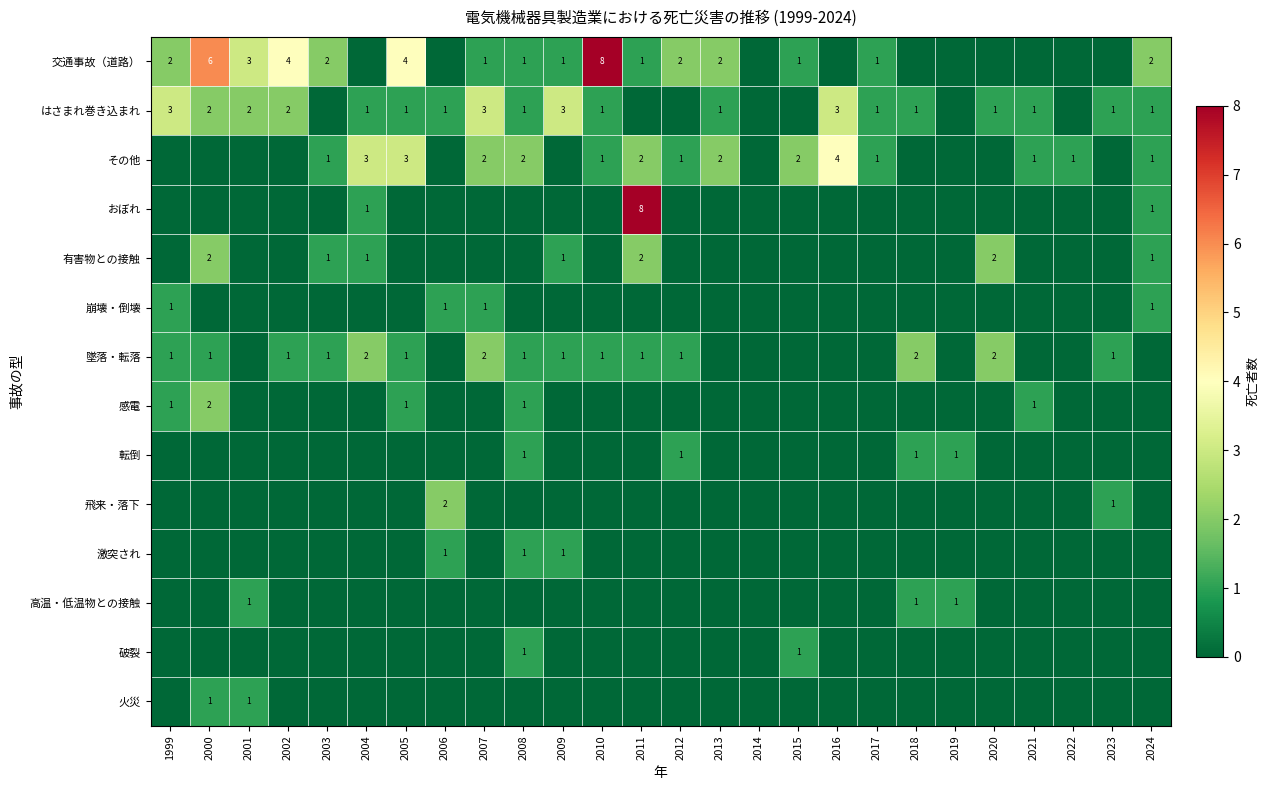

The value of 転倒 at 2012 is 0. True or false?

False